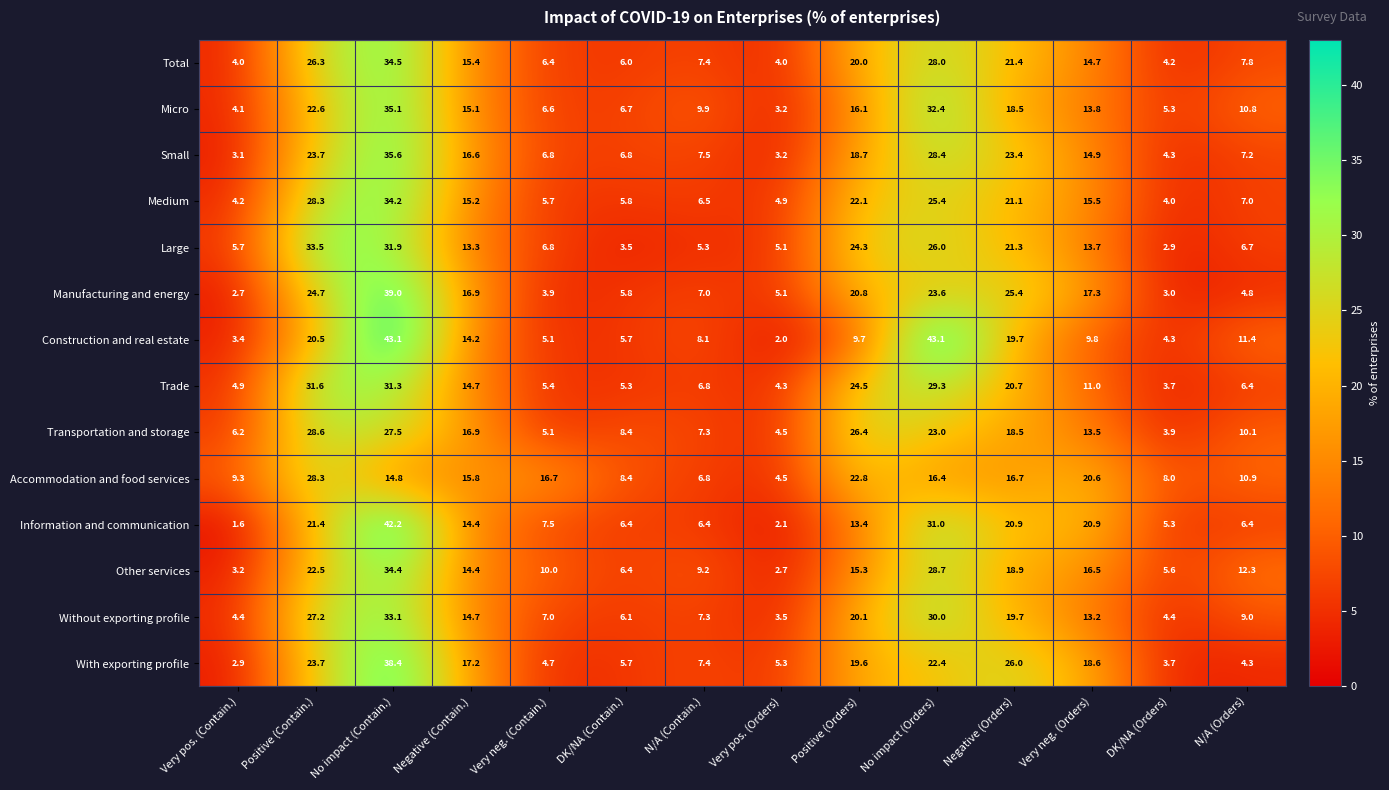

At which category is the sum across all series the highest?

No impact (Contain.)